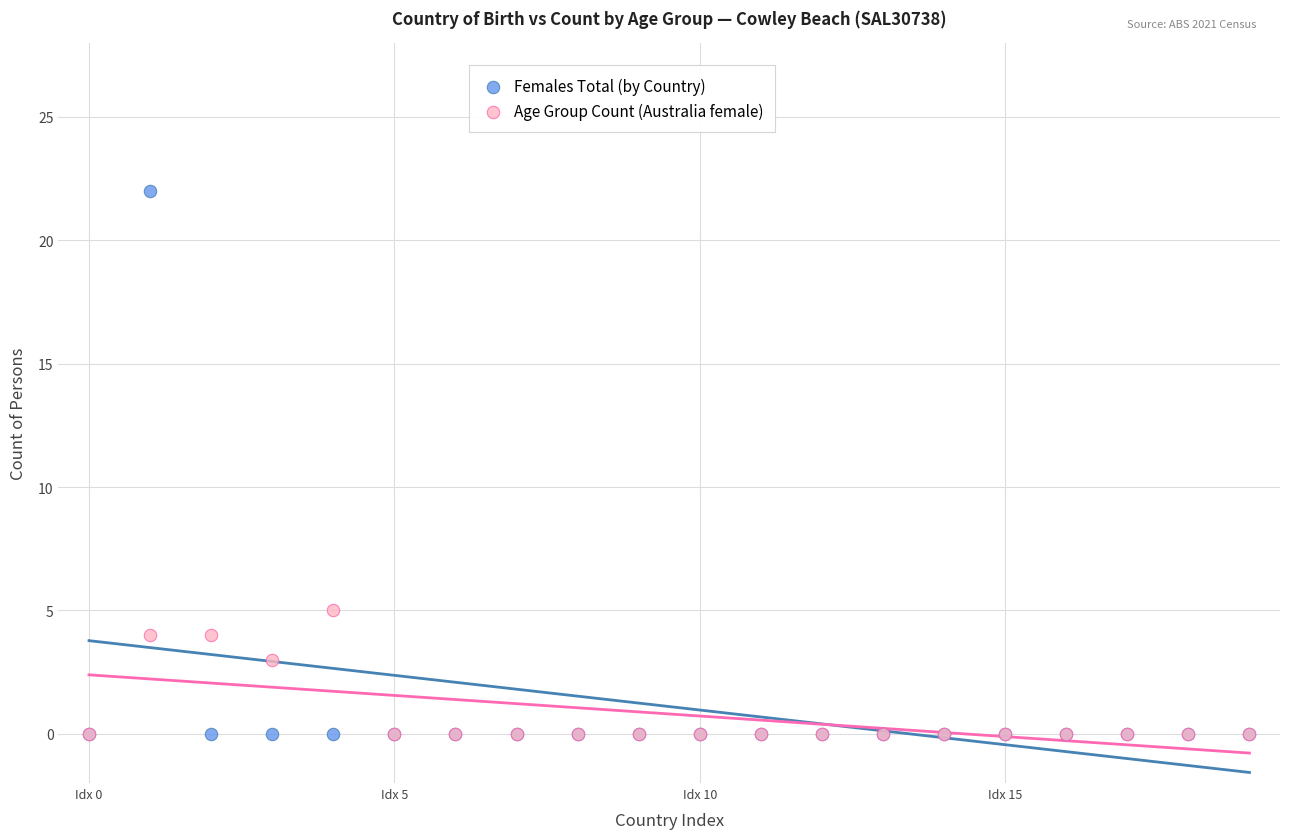

Which series has the largest Y range (max minus min)?

Females Total (by Country)